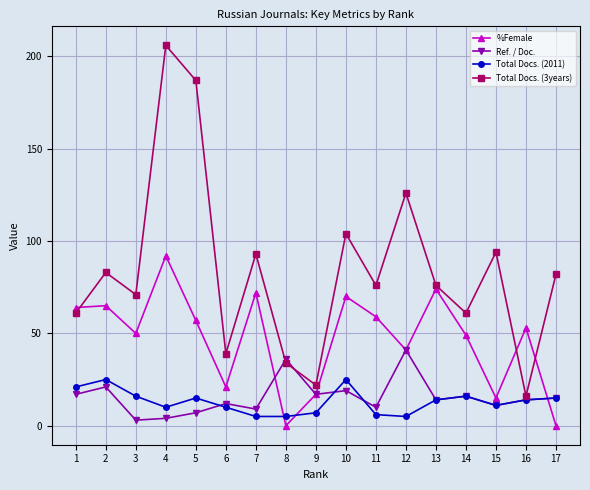

What is the value of the Total Docs. (3years) point at the 14th from the left?

61